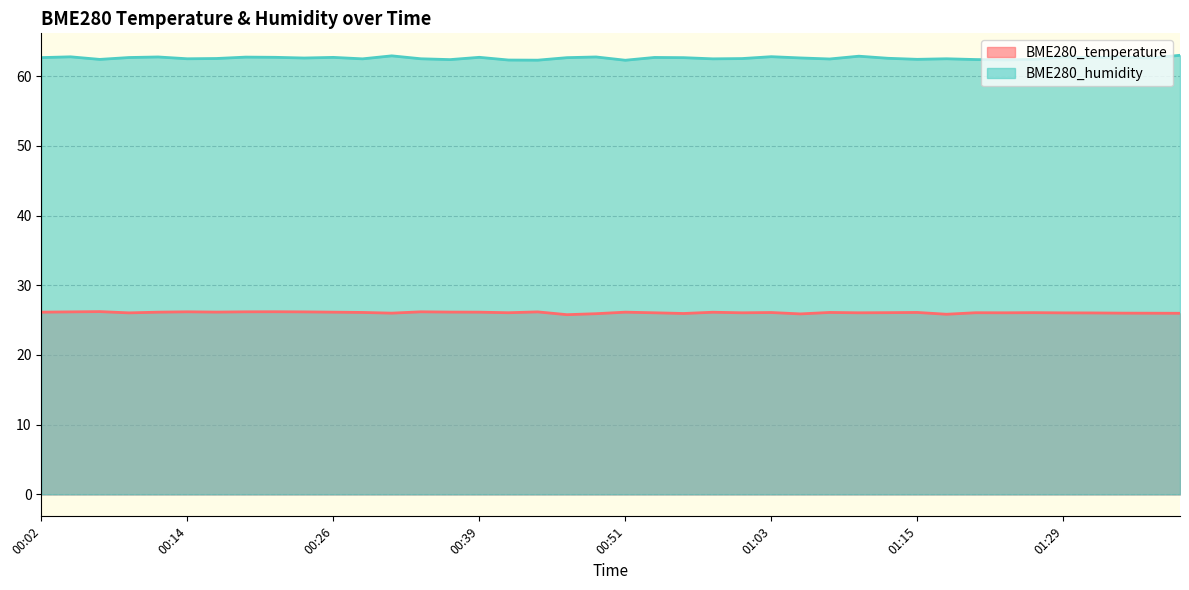

At which category does BME280_temperature reach its first local valley?

00:09